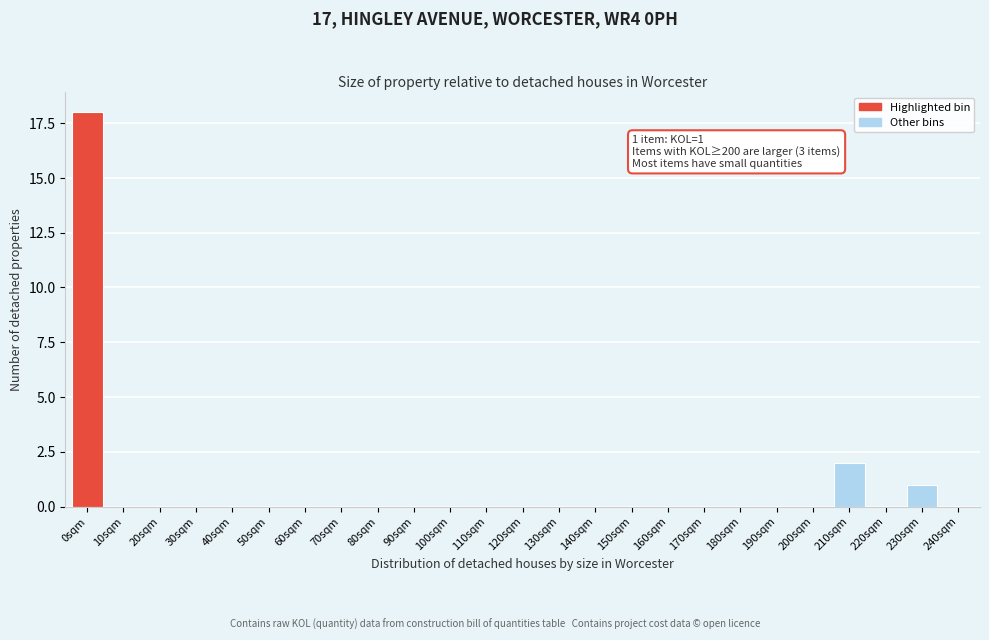

Reading right to left, list all the values displayed in this chart.

240sqm=0	230sqm=1	220sqm=0	210sqm=2	200sqm=0	190sqm=0	180sqm=0	170sqm=0	160sqm=0	150sqm=0	140sqm=0	130sqm=0	120sqm=0	110sqm=0	100sqm=0	90sqm=0	80sqm=0	70sqm=0	60sqm=0	50sqm=0	40sqm=0	30sqm=0	20sqm=0	10sqm=0	0sqm=18